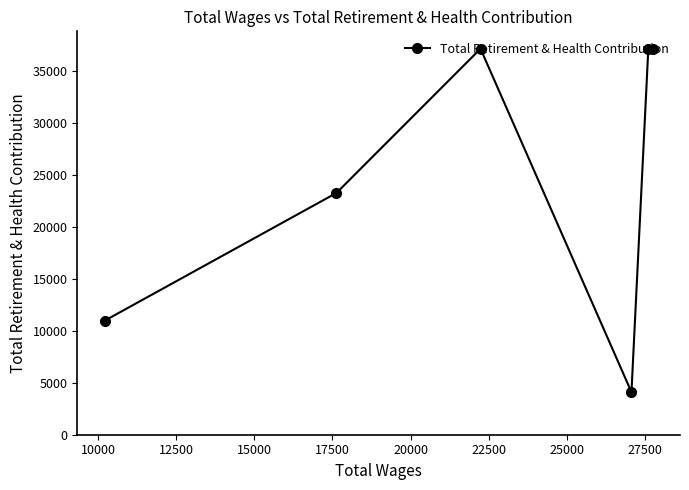

What is the average value?

24948